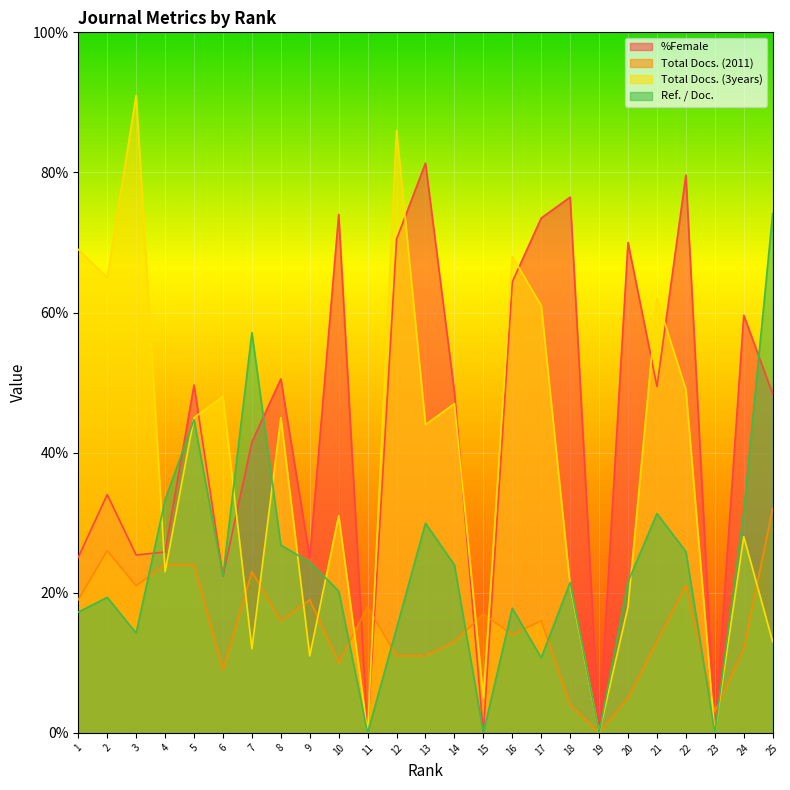

What is the difference between the second highest and second lowest values in the Total Docs. (3years) series?

86.0